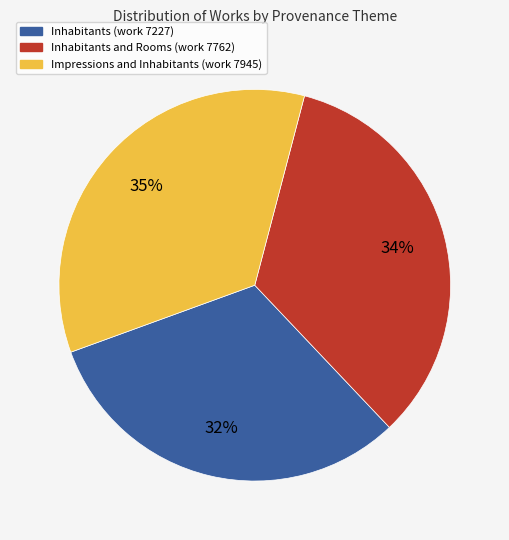

To the nearest percent, what is the combined percentage of Inhabitants (work 7227) and Impressions and Inhabitants (work 7945)?

66%